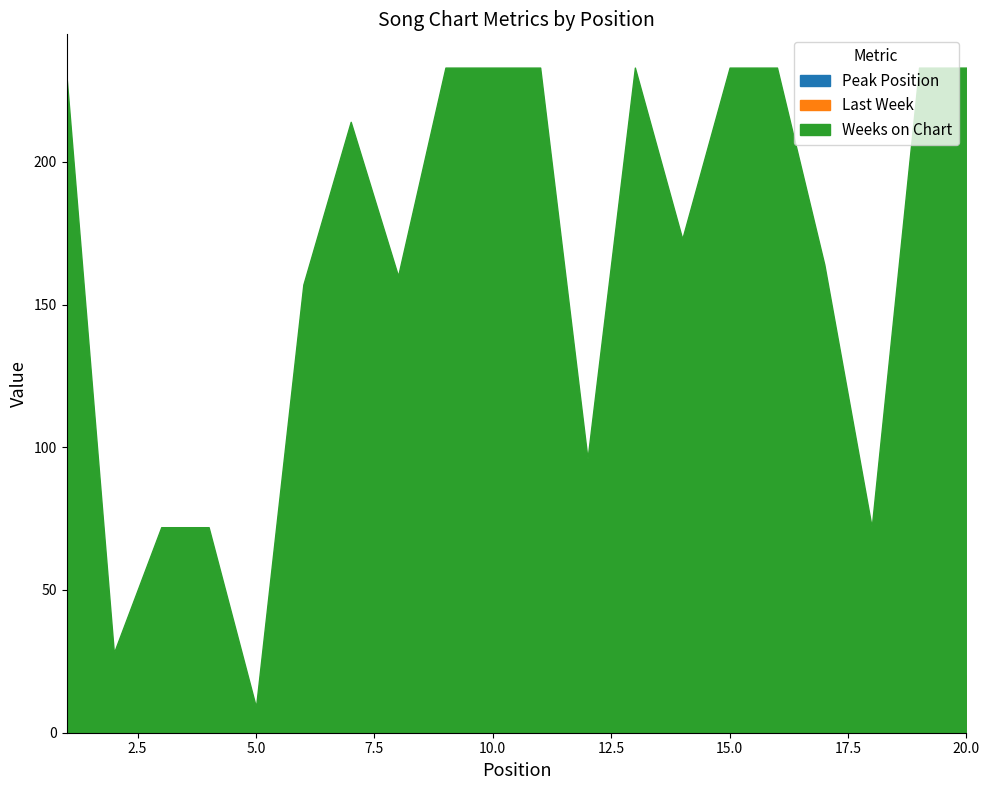

At which label does Peak Position reach its minimum?

1